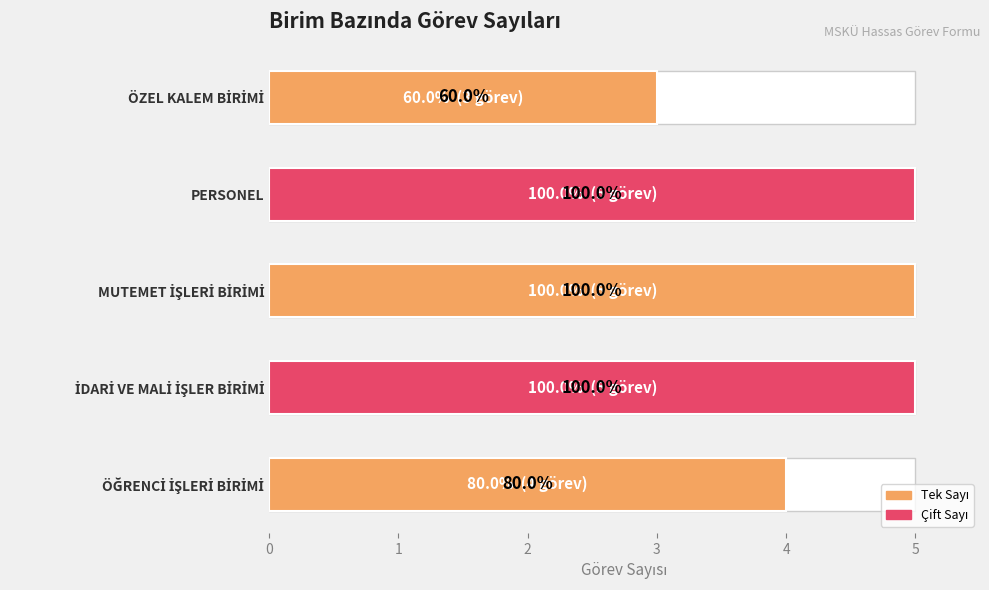

What is the maximum value shown in the chart?

5